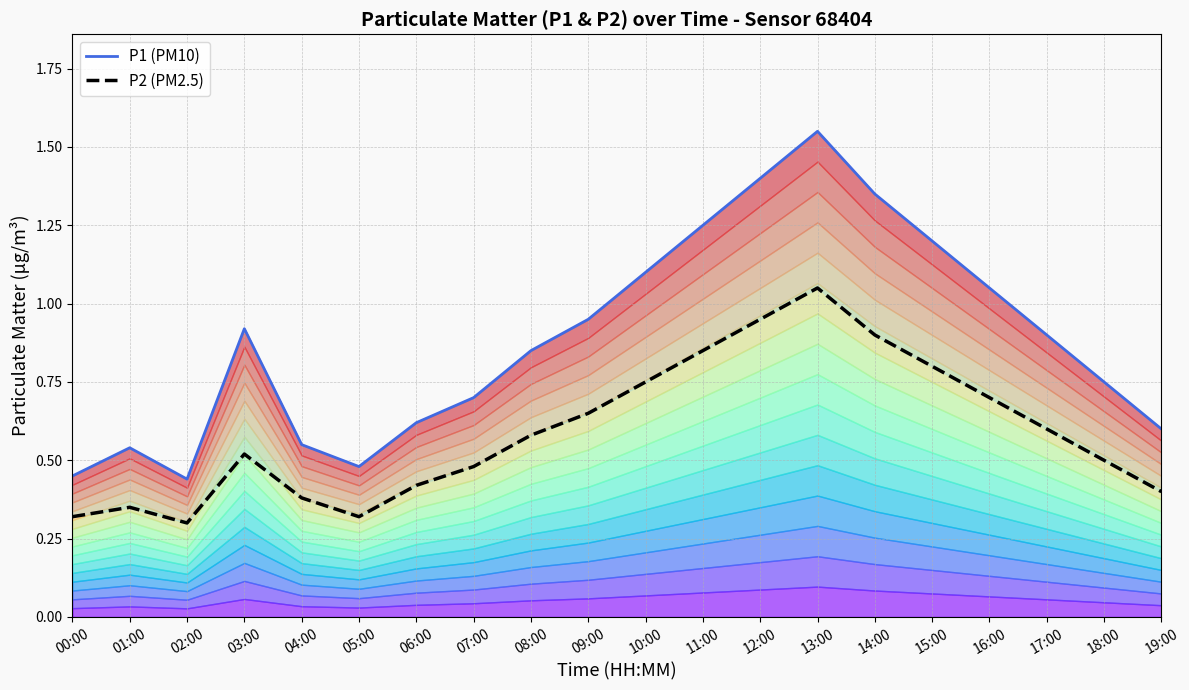

Reading right to left, list all the values displayed in this chart.

P1 (PM10): 19:00=0.6	18:00=0.8	17:00=0.9	16:00=1.1	15:00=1.2	14:00=1.4	13:00=1.6	12:00=1.4	11:00=1.2	10:00=1.1	09:00=0.9	08:00=0.8	07:00=0.7	06:00=0.6	05:00=0.5	04:00=0.6	03:00=0.9	02:00=0.4	01:00=0.5	00:00=0.5
P2 (PM2.5): 19:00=0.4	18:00=0.5	17:00=0.6	16:00=0.7	15:00=0.8	14:00=0.9	13:00=1.1	12:00=0.9	11:00=0.8	10:00=0.8	09:00=0.7	08:00=0.6	07:00=0.5	06:00=0.4	05:00=0.3	04:00=0.4	03:00=0.5	02:00=0.3	01:00=0.3	00:00=0.3